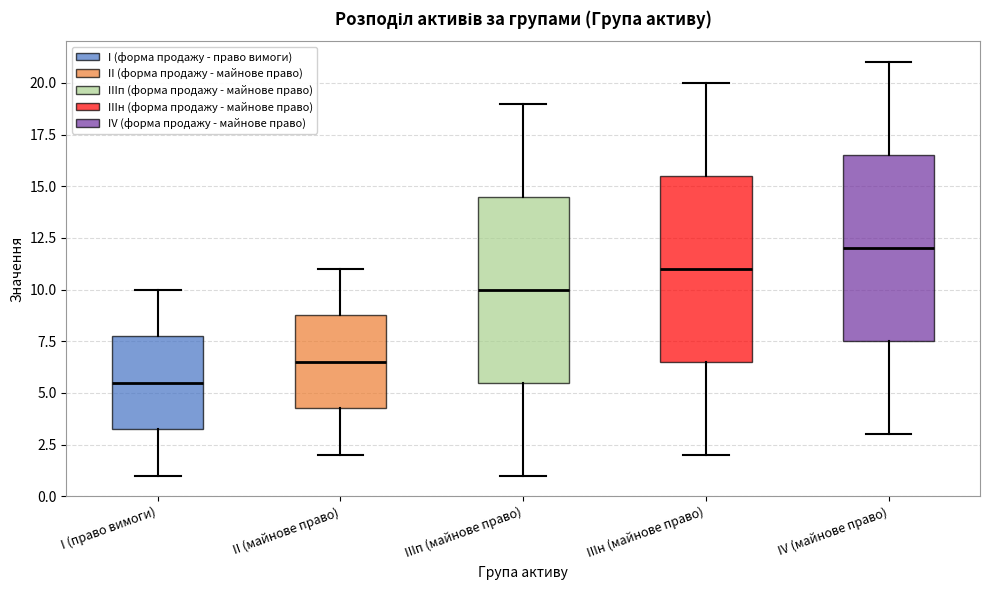

Where is the upper edge of the box for IV (майнове право) on the y-axis? The values are not printed on the chart, so give them approximately, as read against the axis.

16.5